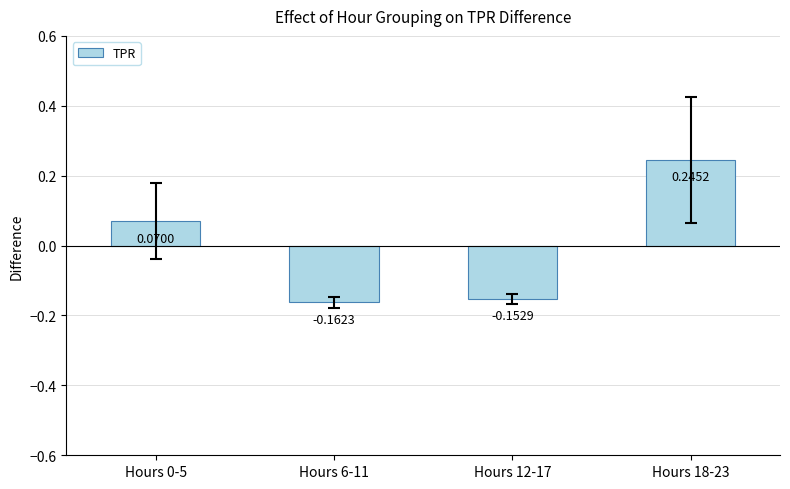

What is the sum of the values at Hours 0-5 and Hours 12-17?

-0.1